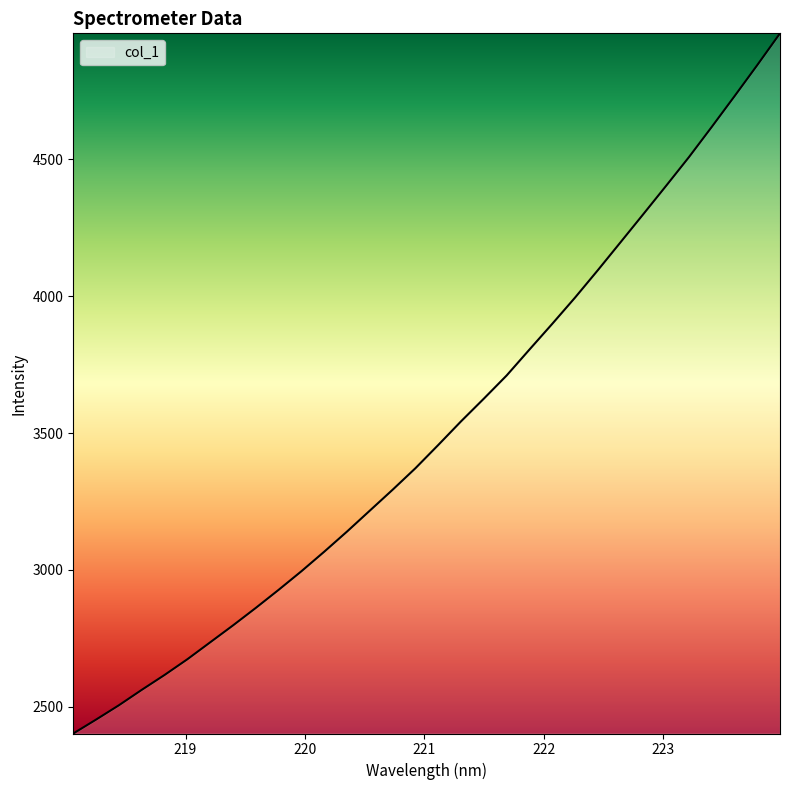

What is the minimum value shown in the chart?

2402.9